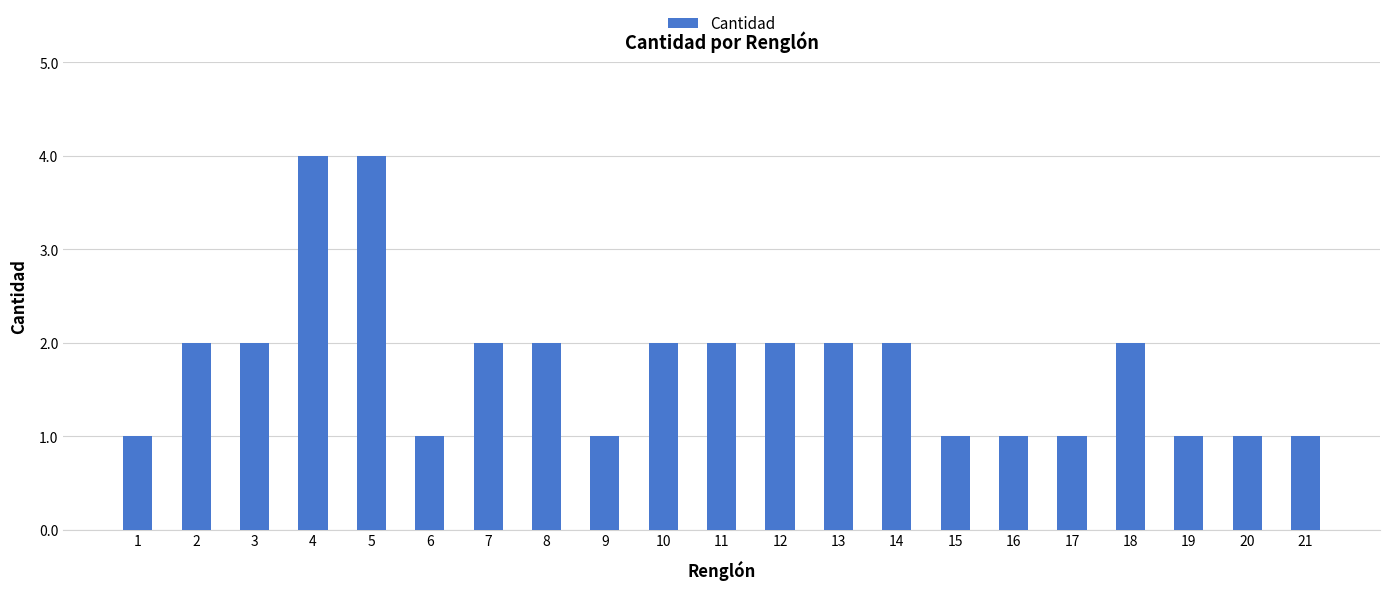

The chart shows a value of 2 at 7. True or false?

True